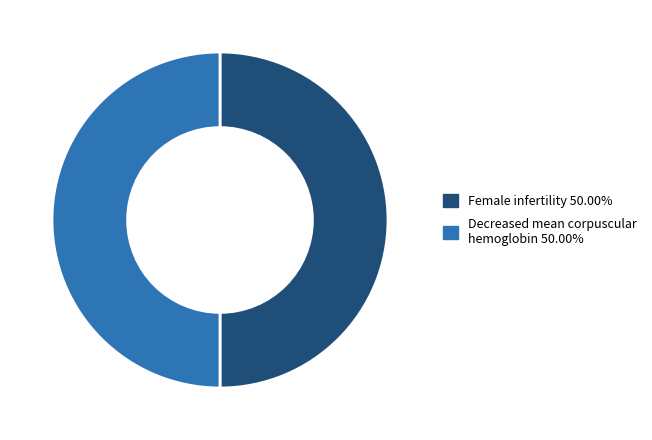

How many slices are in this pie chart?

2